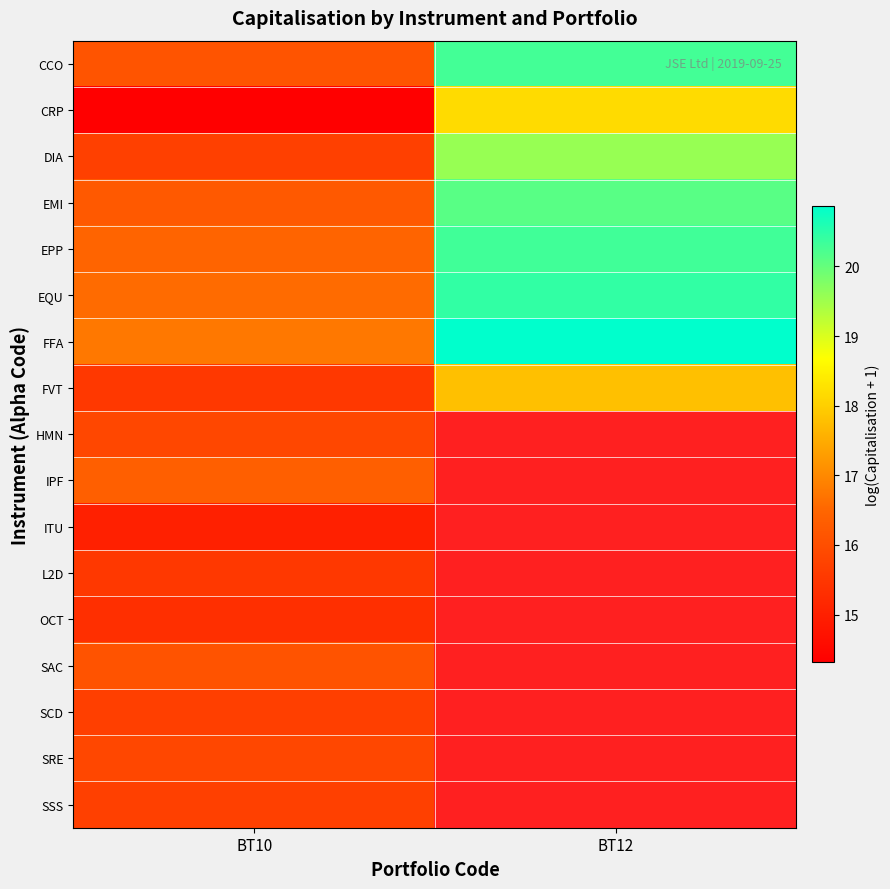

How many distinct data groups are displayed?

17